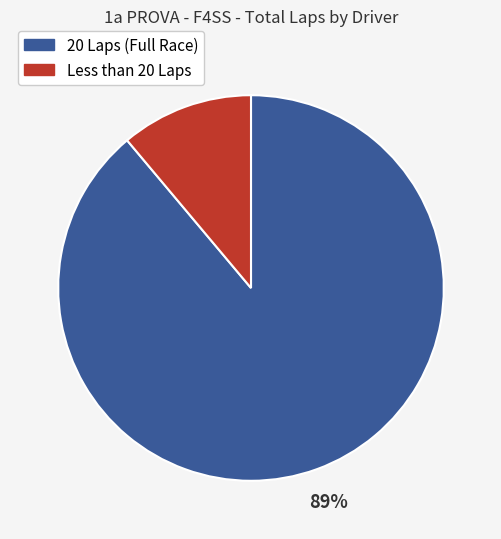

To the nearest percent, what is the average slice percentage?

50%